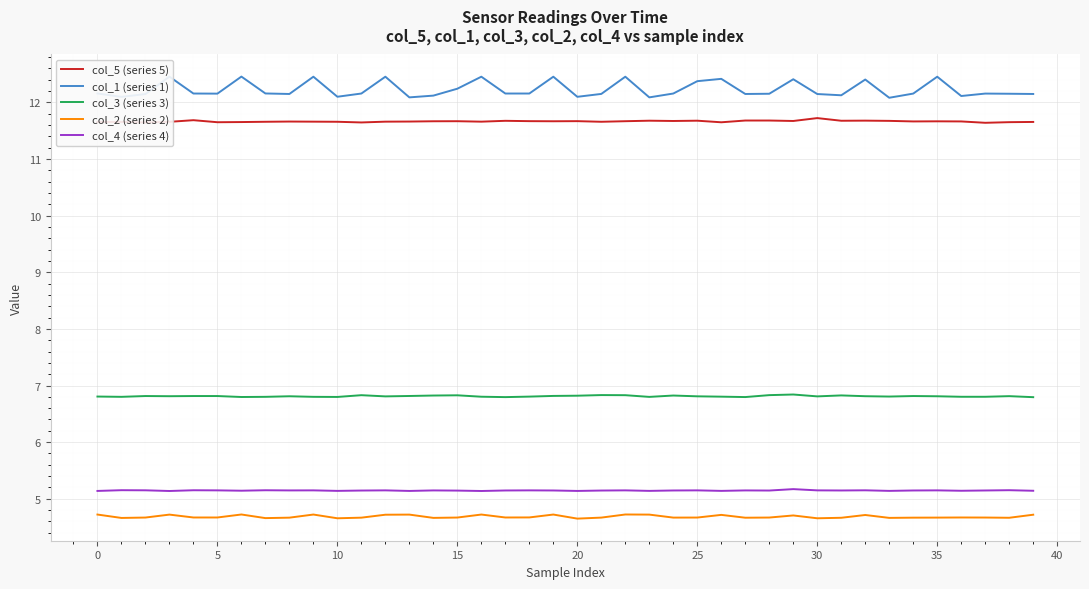

What is the minimum value for col_3 (series 3)?

6.8